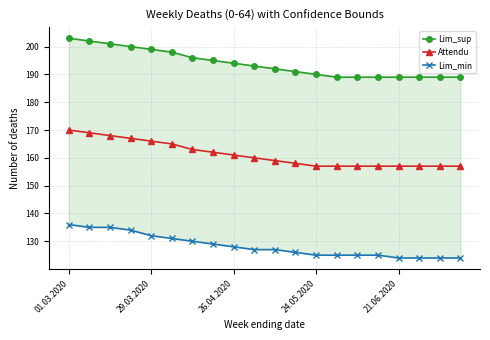

The value of Attendu at 24.05.2020 is 256. True or false?

False